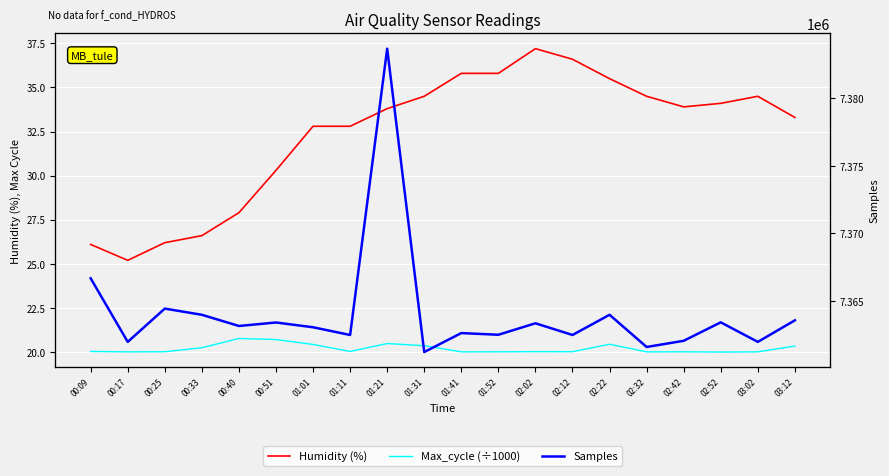

How many interior local valleys does the Samples series have?

8